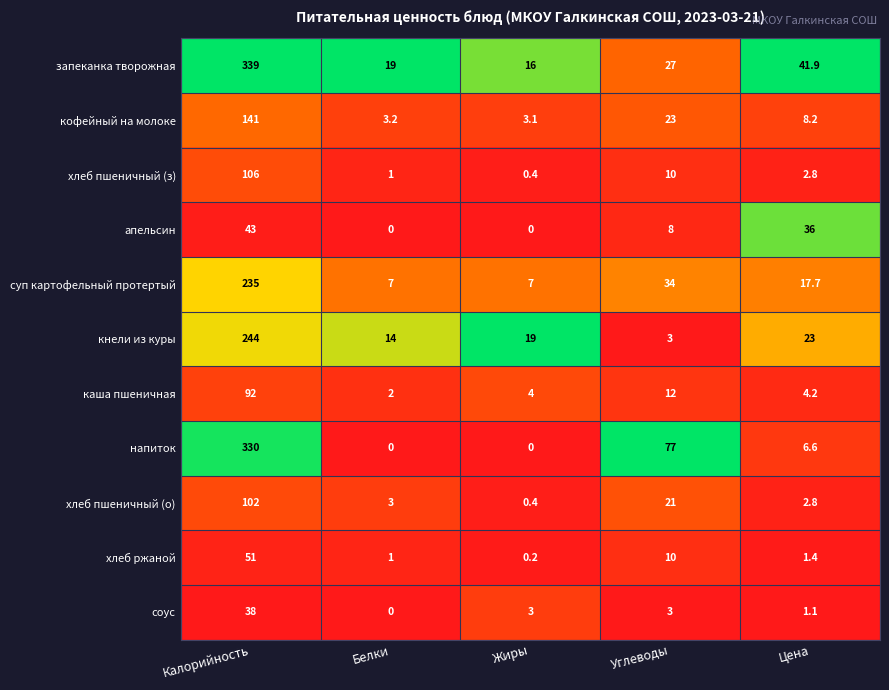

At which category is the sum across all series the highest?

Калорийность